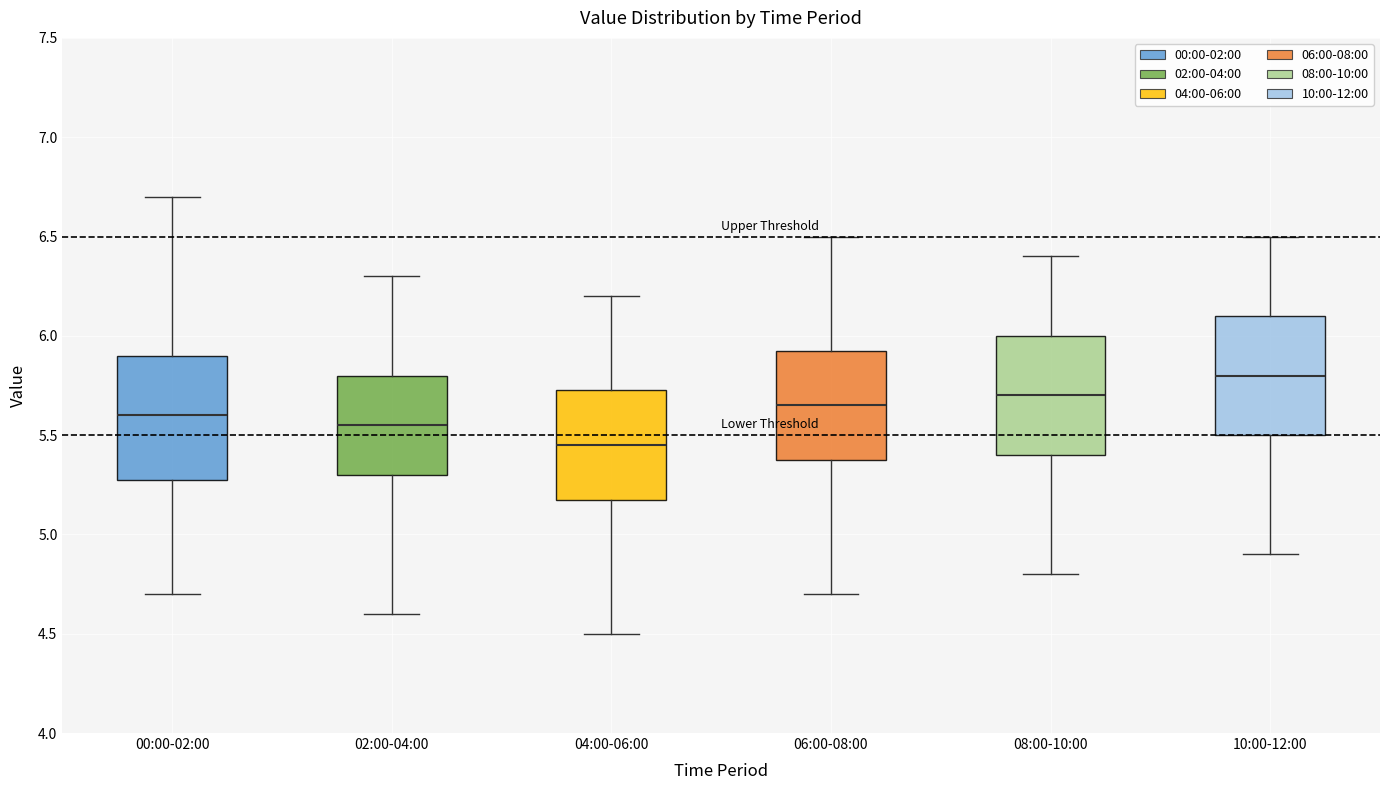

Reading left to right, read every box against the y-axis: the position of its median line, the range the box covers, and the ends of its whiskers. The values are not printed on the chart, so give them approximately, as read against the axis.

00:00-02:00: median 5.60, box 5.30 to 5.90, whiskers 4.70 to 6.70
02:00-04:00: median 5.55, box 5.30 to 5.80, whiskers 4.60 to 6.30
04:00-06:00: median 5.45, box 5.20 to 5.75, whiskers 4.50 to 6.20
06:00-08:00: median 5.65, box 5.40 to 5.95, whiskers 4.70 to 6.50
08:00-10:00: median 5.70, box 5.40 to 6.00, whiskers 4.80 to 6.40
10:00-12:00: median 5.80, box 5.50 to 6.10, whiskers 4.90 to 6.50